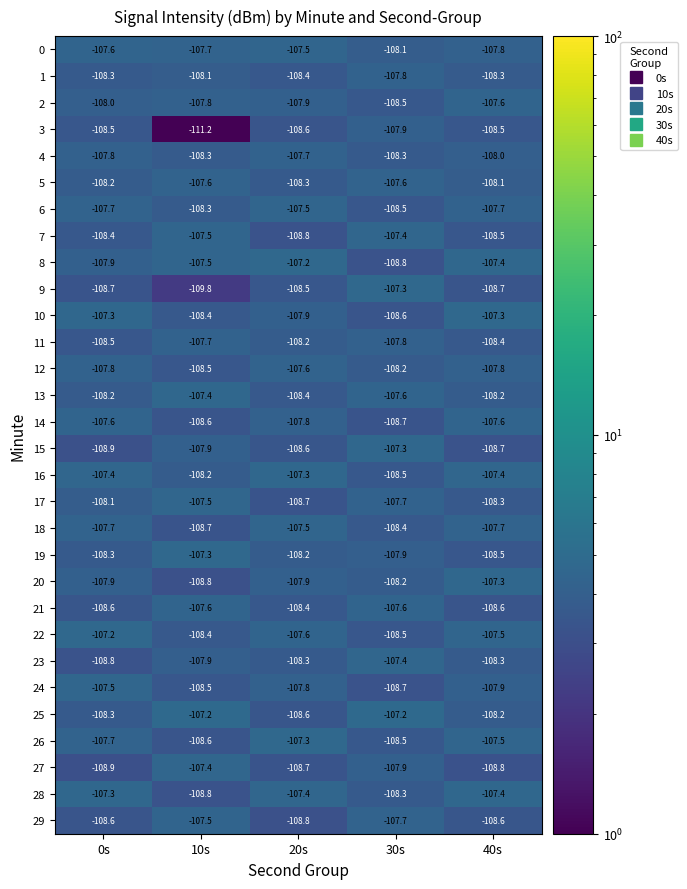

How many series are shown in this chart?

30